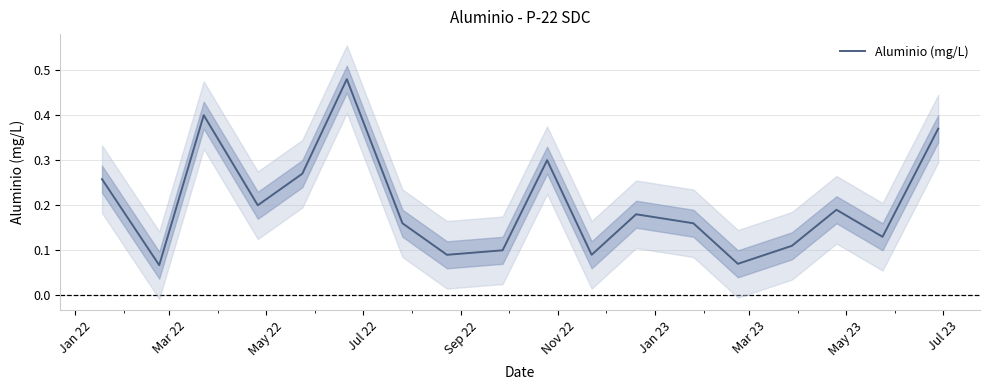

Reading right to left, transcribe all the data shown in this chart.

0.4	0.1	0.2	0.1	0.1	0.2	0.2	0.1	0.3	0.1	0.1	0.2	0.5	0.3	0.2	0.4	0.1	0.3